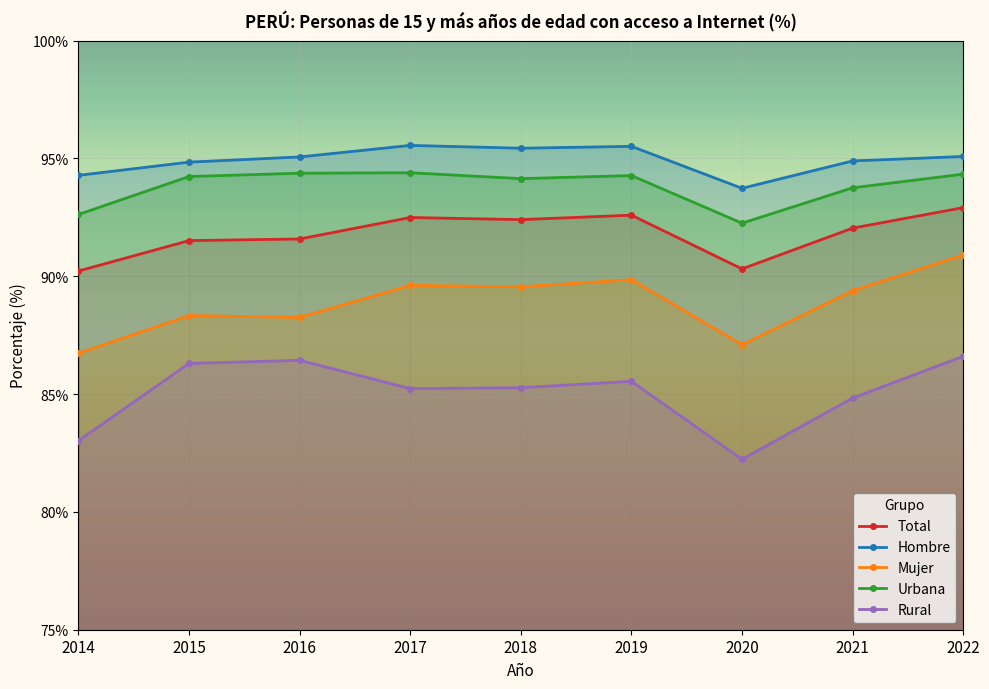

Is the value of Rural at 2016 greater than the value of Hombre at 2019?

No